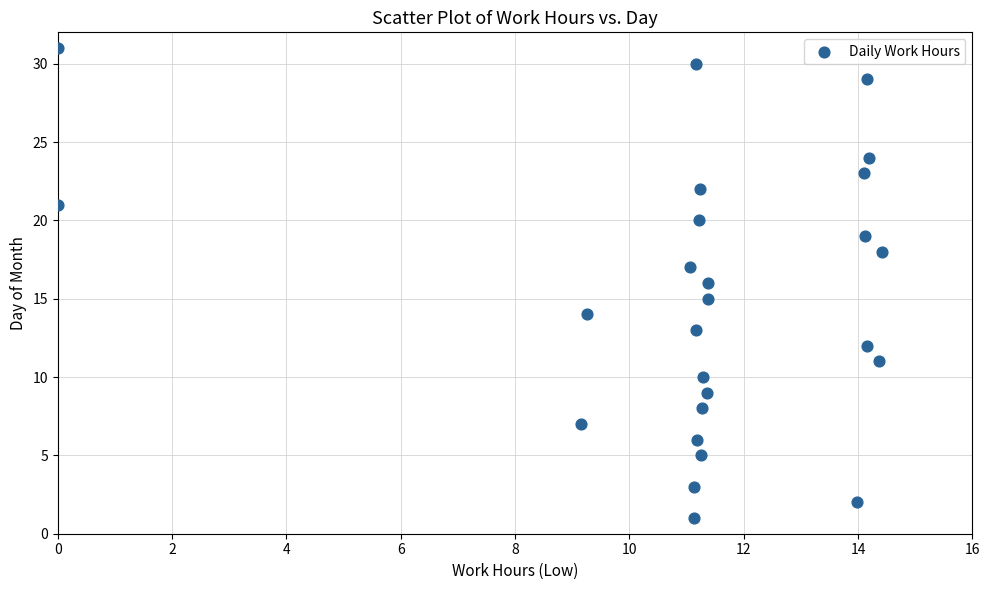

What is the range of Y values (max minus min)?

30